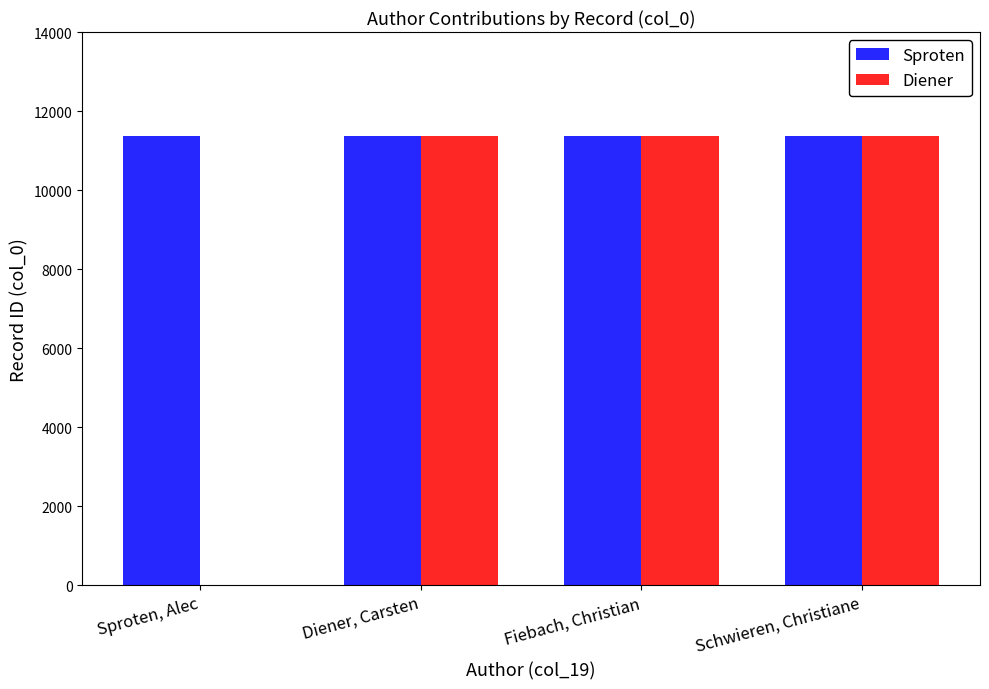

How many positive values does the Diener series have?

3